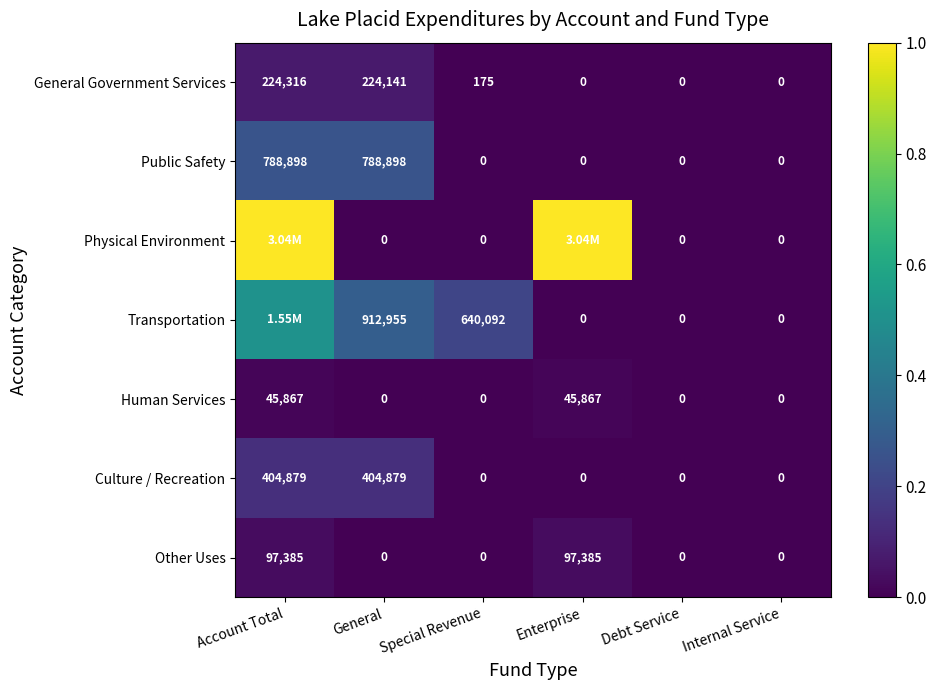

Where does the General Government Services series first go above 175?

Account Total